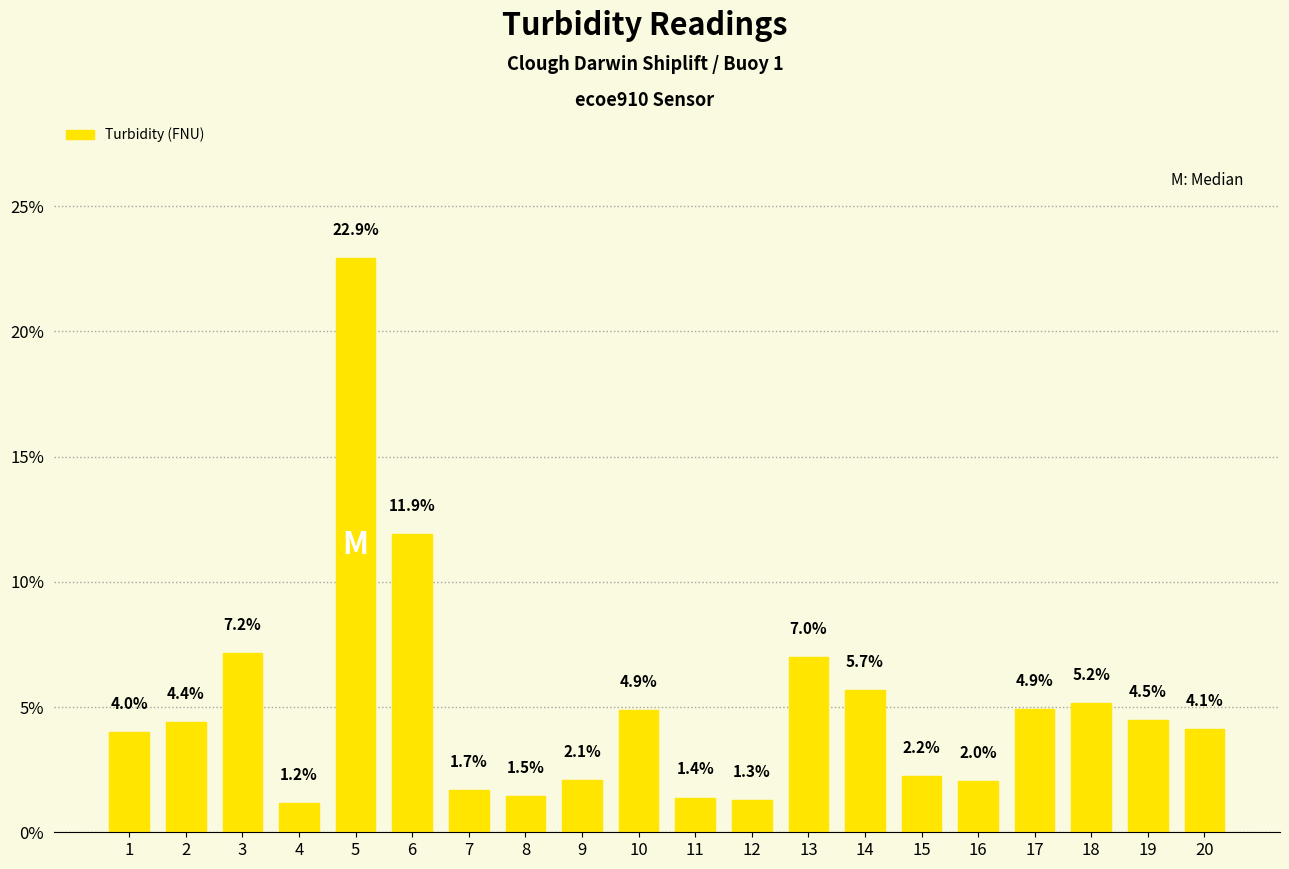

What is the smallest value displayed?

1.2